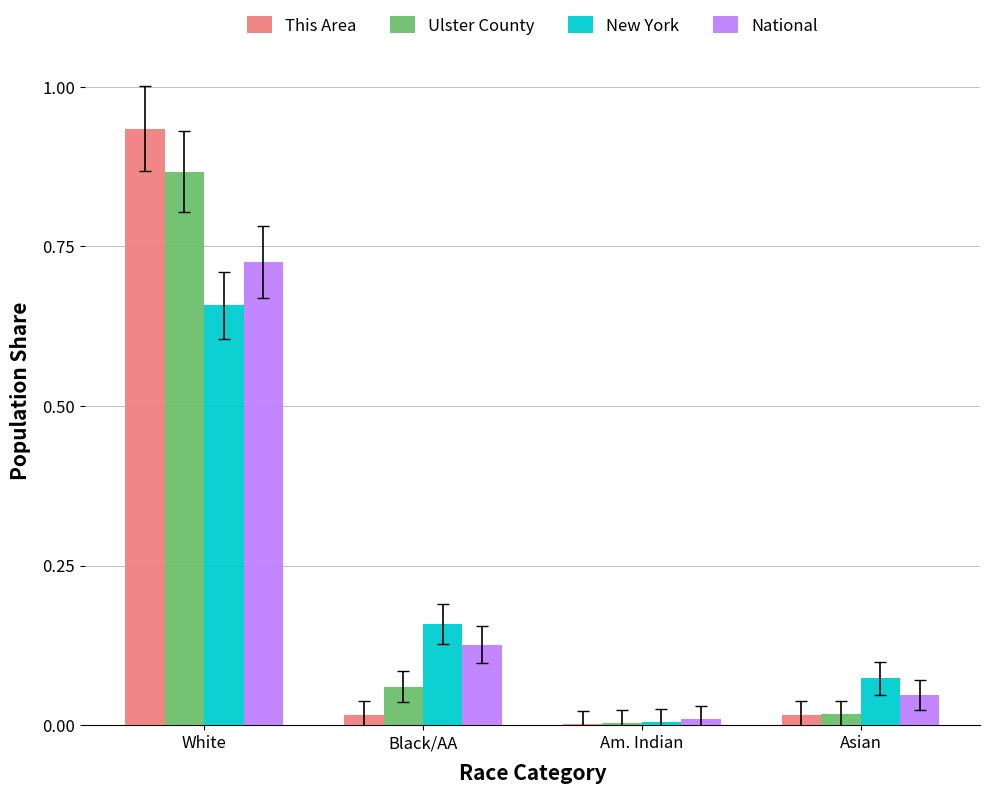

At which category is the sum across all series the highest?

White